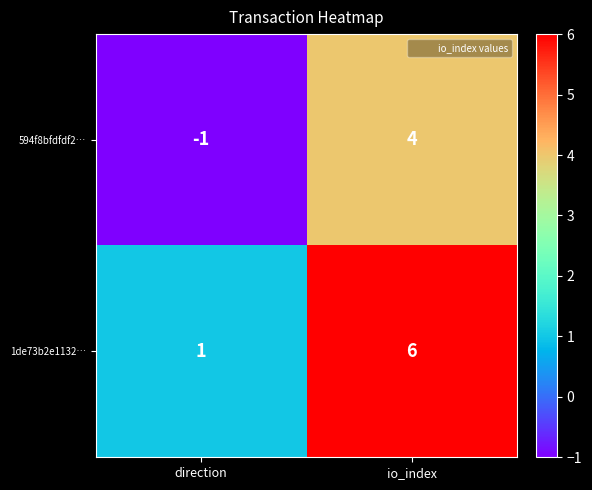

Rank the series by their average value, from highest to lowest.

1de73b2e1132…, 594f8bfdfdf2…